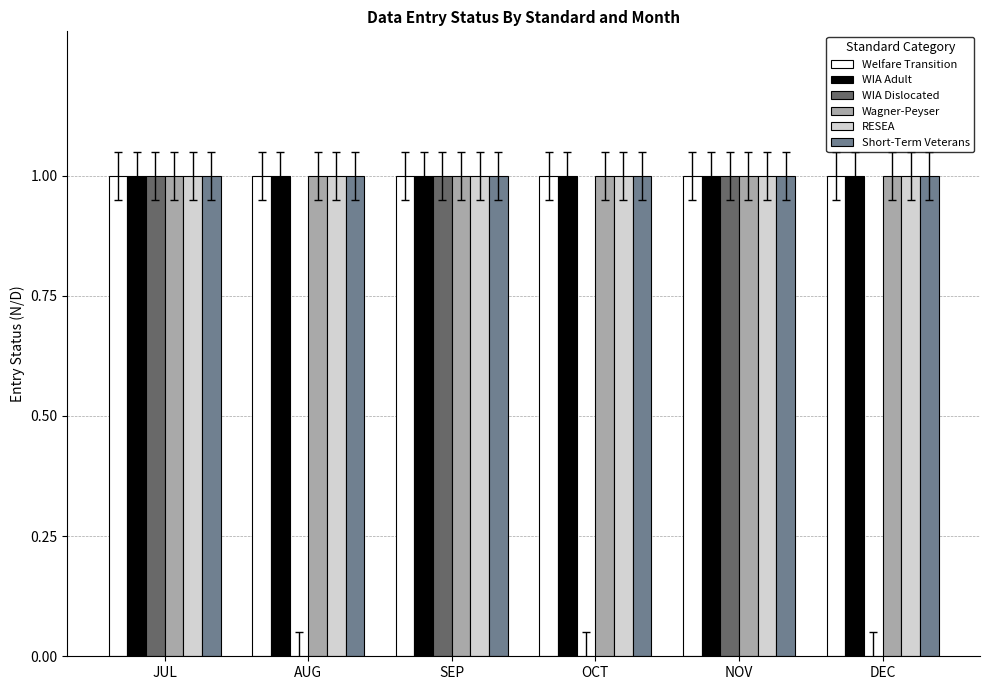

Reading right to left, transcribe all the data shown in this chart.

Welfare Transition: 1	1	1	1	1	1
WIA Adult: 1	1	1	1	1	1
WIA Dislocated: 0	1	0	1	0	1
Wagner-Peyser: 1	1	1	1	1	1
RESEA: 1	1	1	1	1	1
Short-Term Veterans: 1	1	1	1	1	1